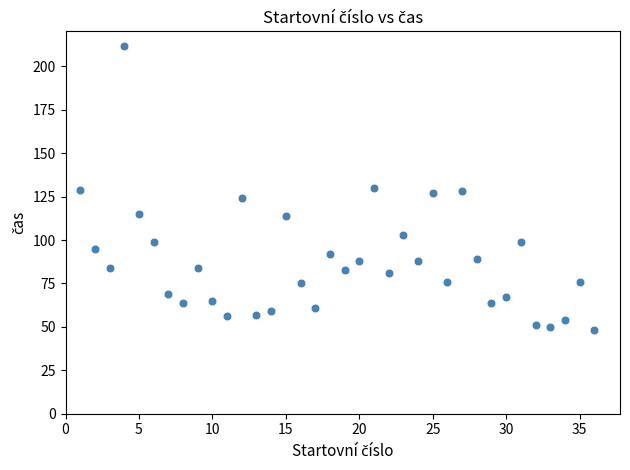

What is the range of Y values (max minus min)?

164